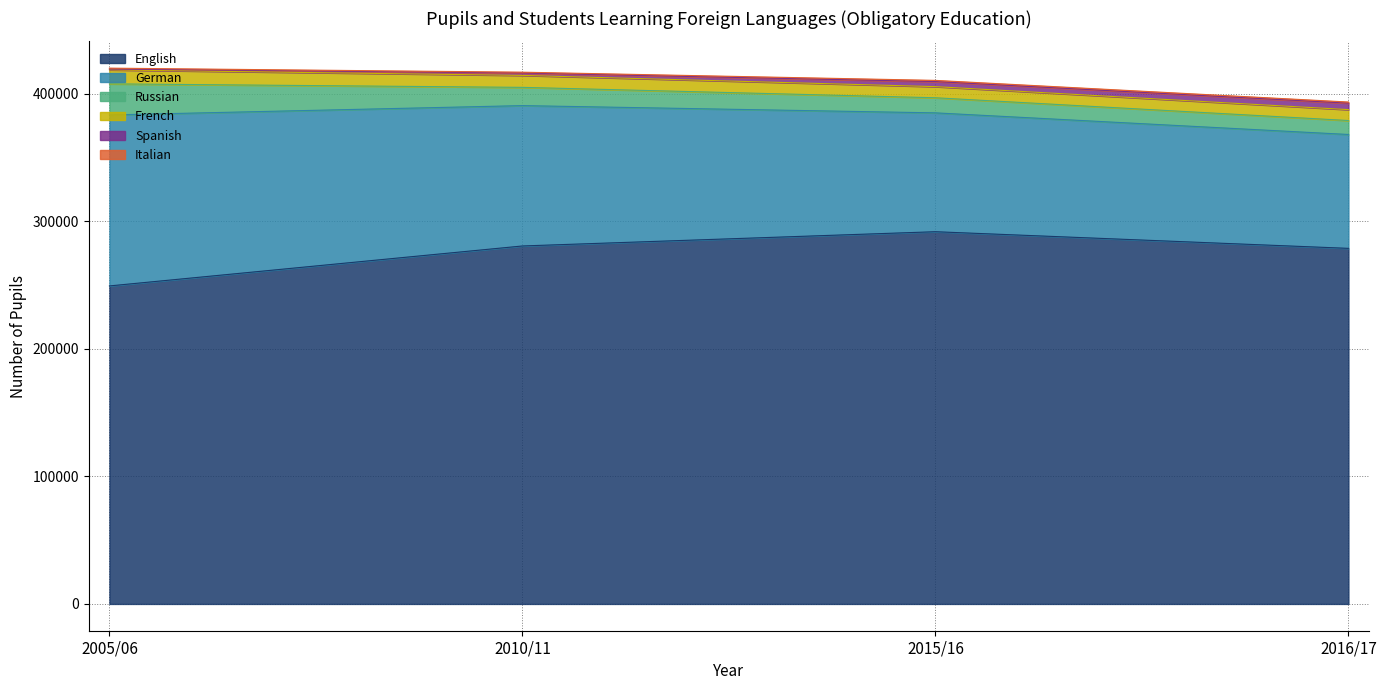

At which category is the sum across all series the highest?

2005/06